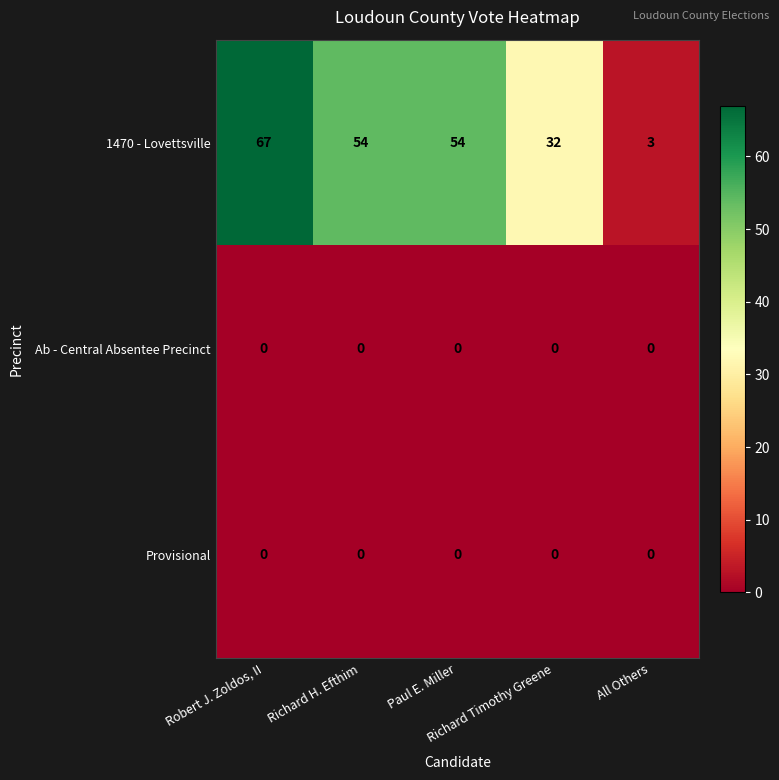

Which series has the largest total across all categories?

1470 - Lovettsville